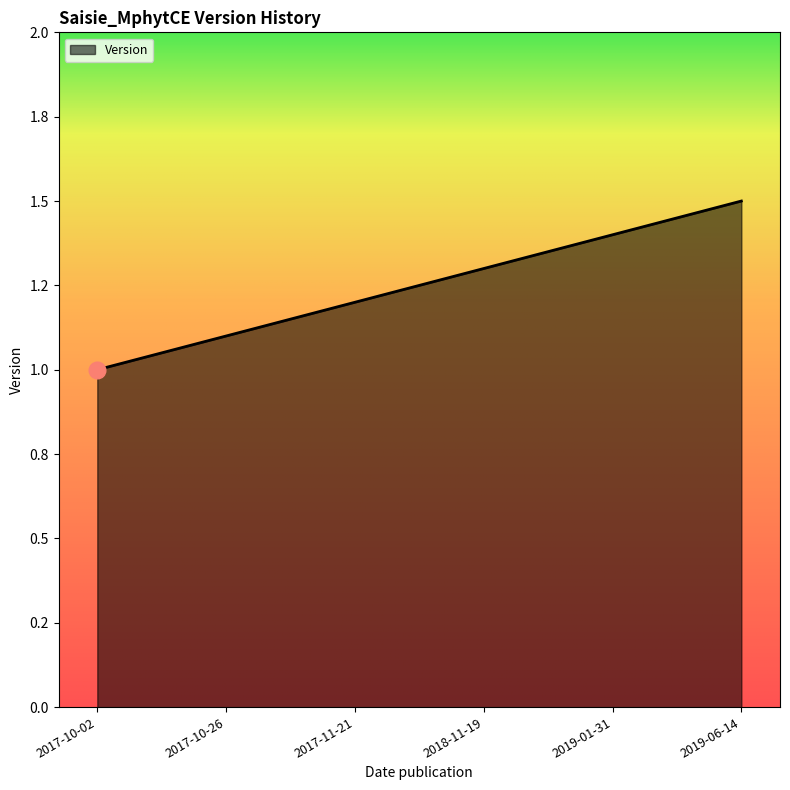

Does the chart display data point markers on the line(s)?

No